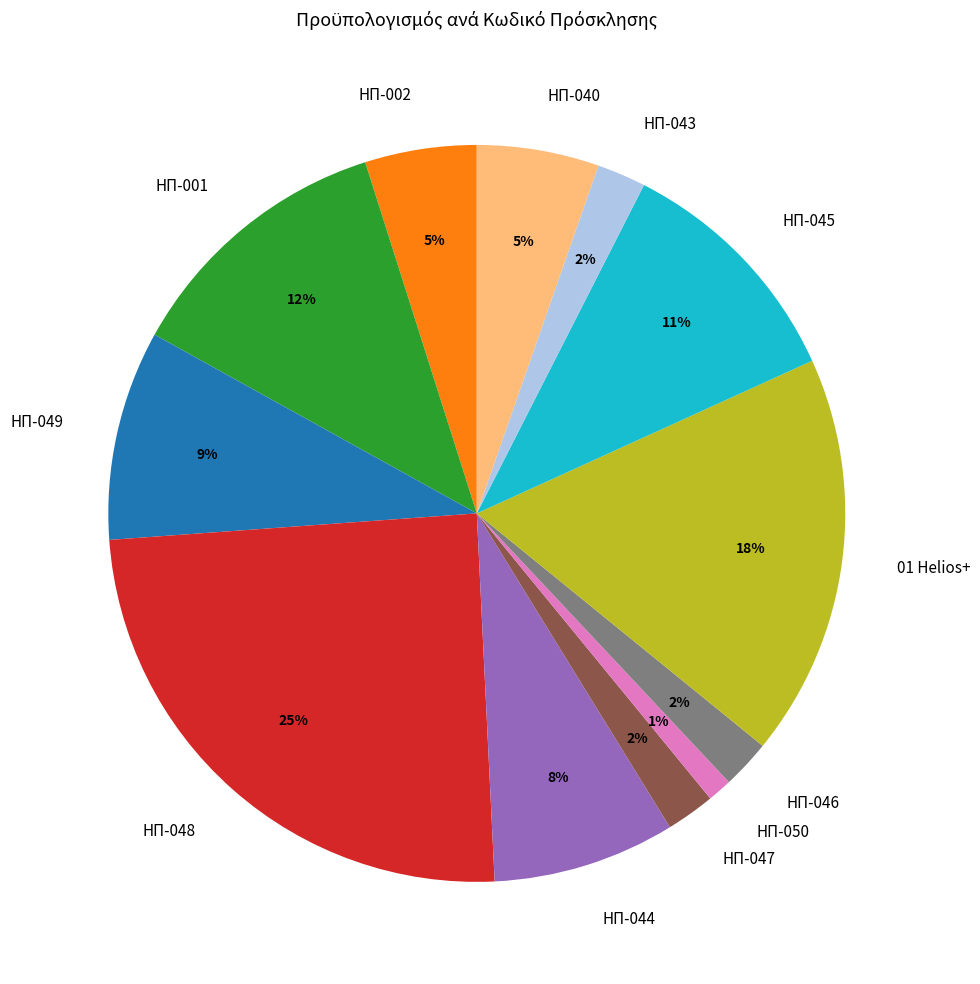

Do ΗΠ-044 and ΗΠ-043 together represent more than half of the pie?

No